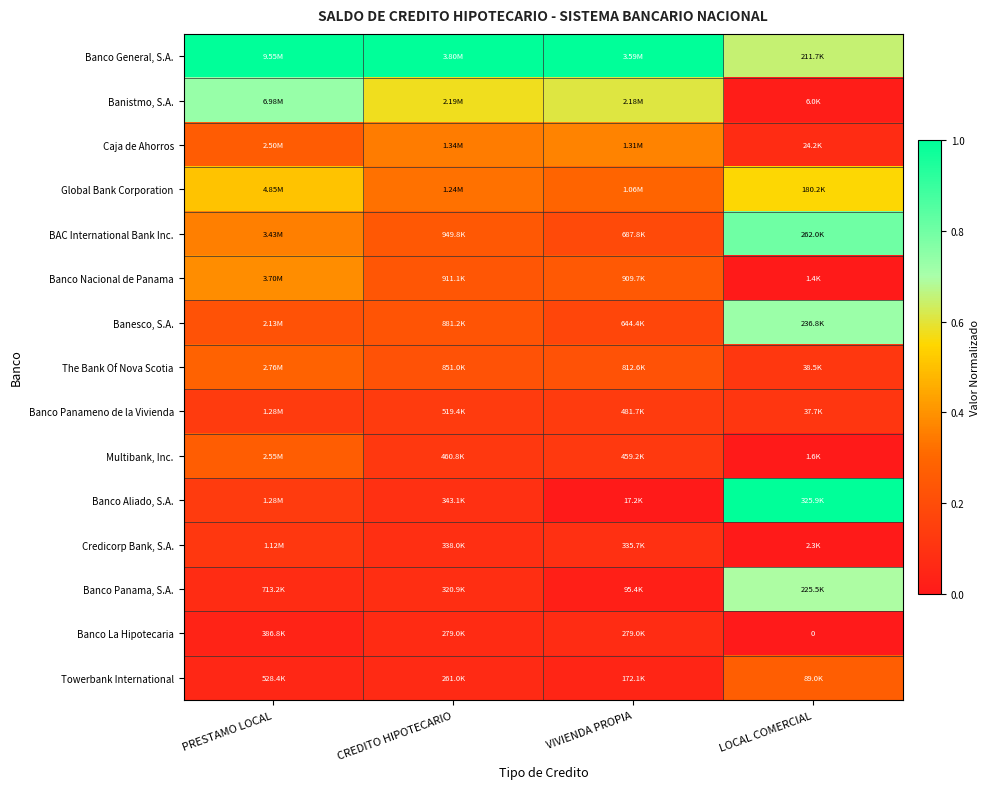

The Caja de Ahorros series shows 0.1 at LOCAL COMERCIAL. True or false?

False